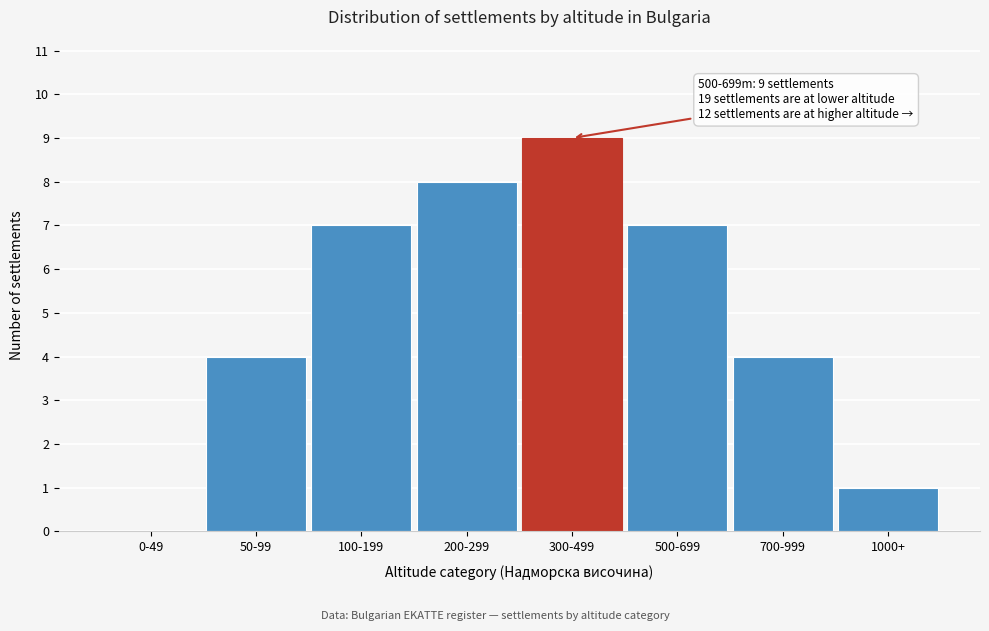

Reading left to right, extract all data points from this chart.

0-49=0	50-99=4	100-199=7	200-299=8	300-499=9	500-699=7	700-999=4	1000+=1